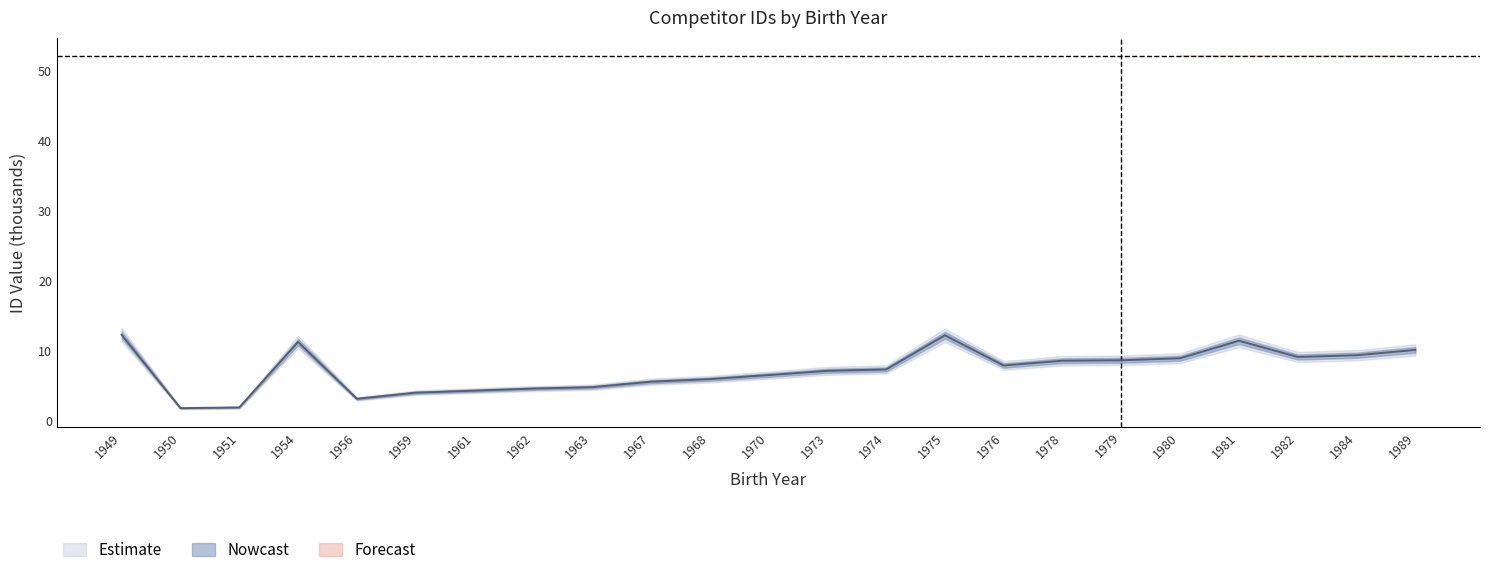

Rank the categories by value from highest to lowest.

1949, 1975, 1981, 1954, 1989, 1984, 1982, 1980, 1979, 1978, 1976, 1974, 1973, 1970, 1968, 1967, 1963, 1962, 1961, 1959, 1956, 1951, 1950